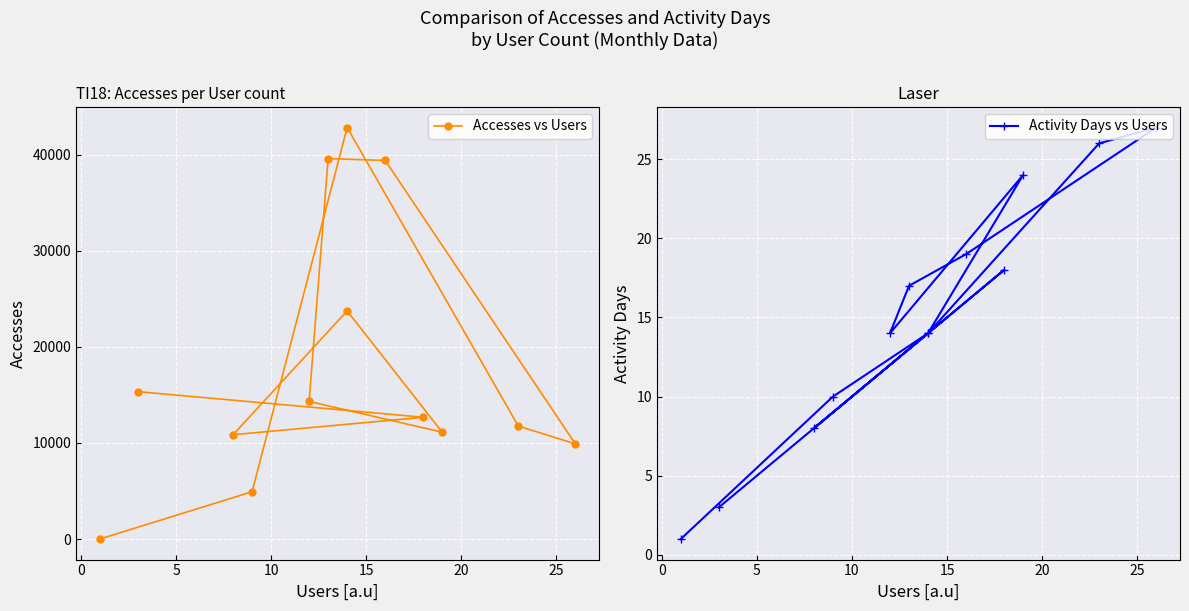

List the series in order of their overall mean, lowest first.

Activity Days vs Users, Accesses vs Users